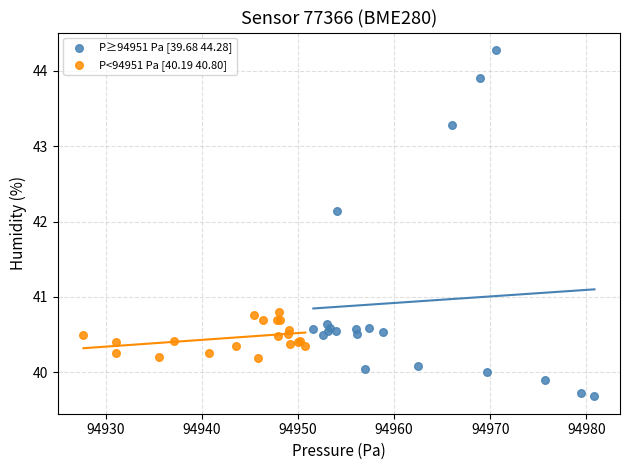

Which series reaches the maximum Y coordinate?

P≥94951 Pa [39.68 44.28]